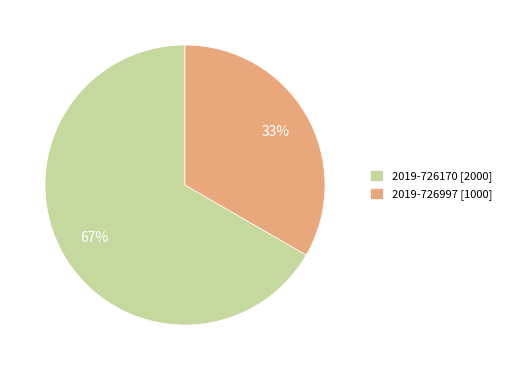

To the nearest percent, what is the combined percentage of 2019-726997 [1000] and 2019-726170 [2000]?

100%